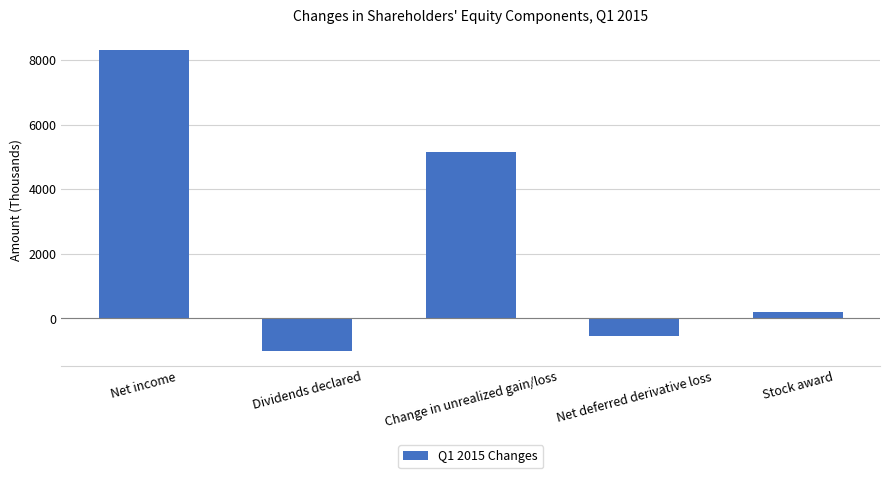

What is the approximate value at Net income, to the nearest 50?

8300